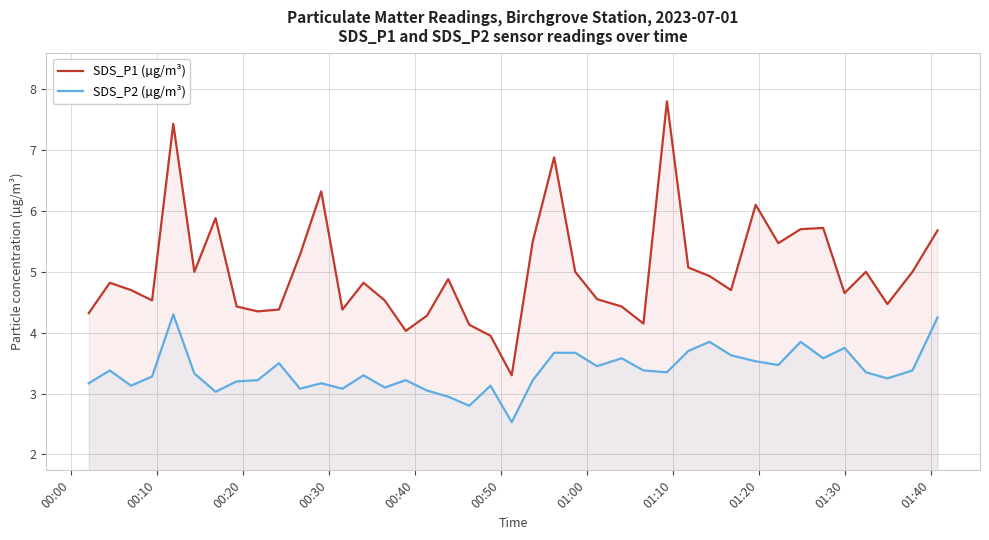

What are all the series names shown in the legend?

SDS_P1 (µg/m³), SDS_P2 (µg/m³)